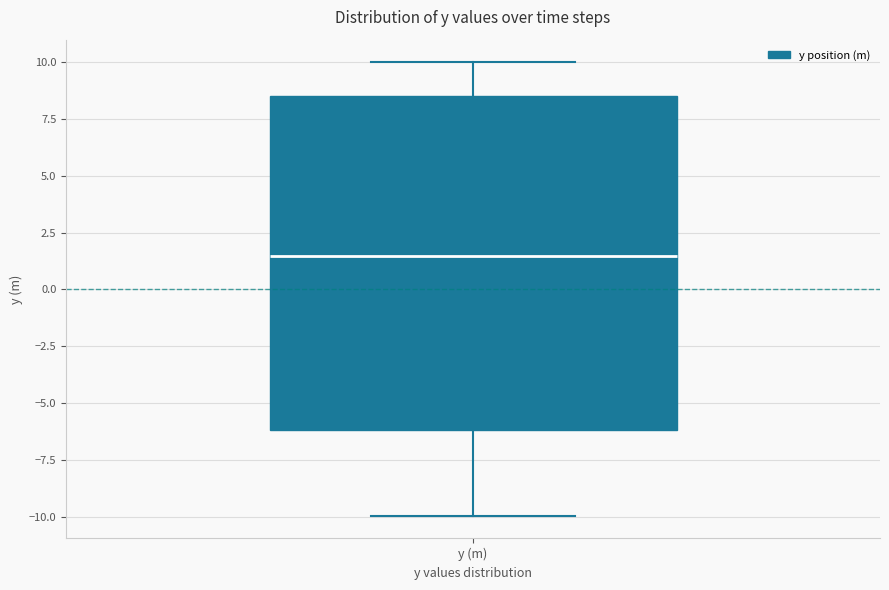

Read this box plot against the y-axis: the position of the median line, the range covered by the box, and the ends of both whiskers. The values are not printed on the chart, so give them approximately, as read against the axis.

median 1.5, box -6.0 to 8.5, whiskers -10.0 to 10.0